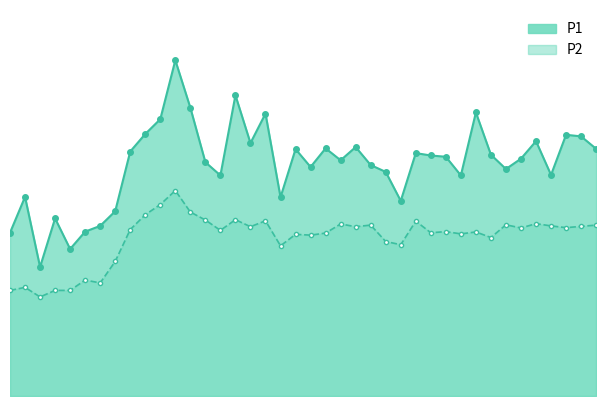

True or false: P2 and P1 cross at least once.

False